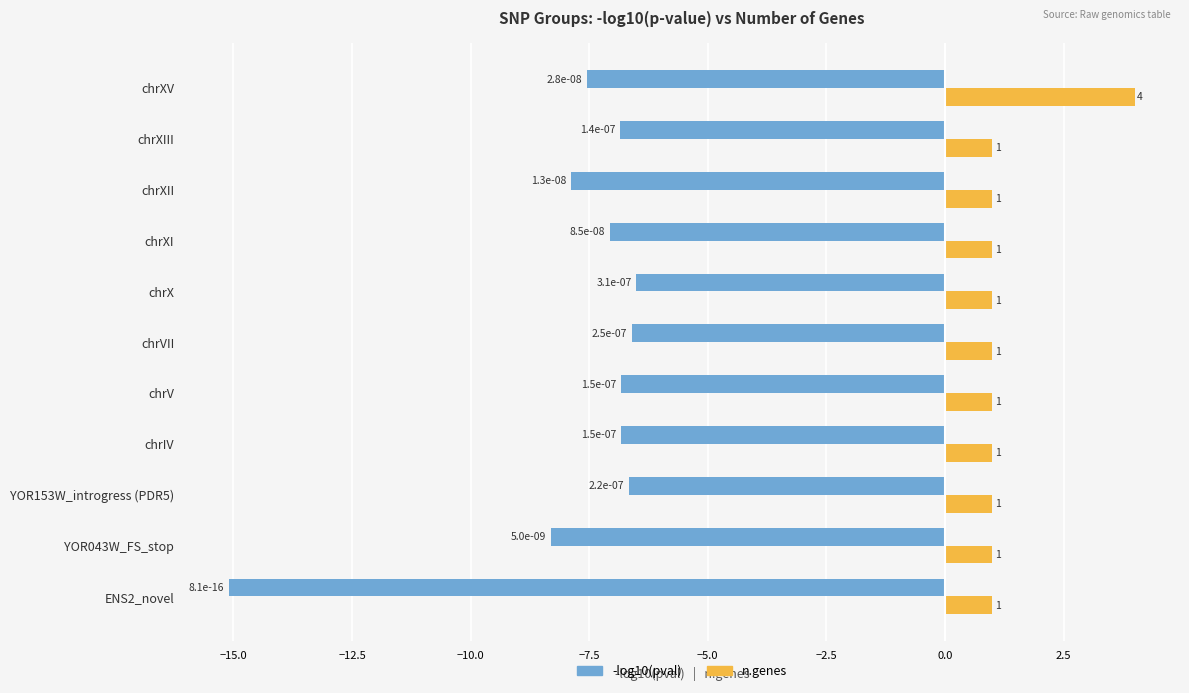

At which category is the sum across all series the highest?

chrXV